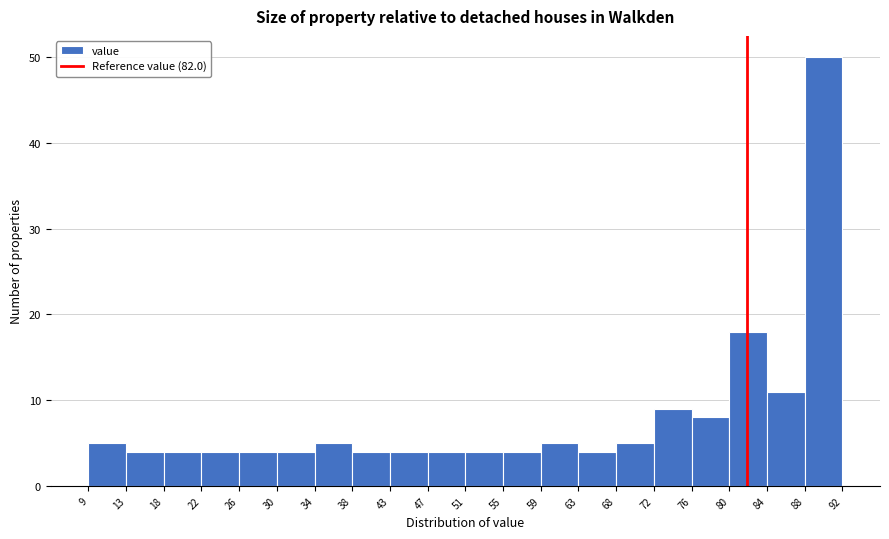

Reading left to right, transcribe this chart: for each bar, give the range it covers on the x-axis and its height. The values are not printed on the chart, so give them approximately, as read against the axis.

9 to 13: 5
13 to 18: 4
18 to 22: 4
22 to 26: 4
26 to 30: 4
30 to 34: 4
34 to 38: 5
38 to 43: 4
43 to 47: 4
47 to 51: 4
51 to 55: 4
55 to 59: 4
59 to 63: 5
63 to 68: 4
68 to 72: 5
72 to 76: 9
76 to 80: 8
80 to 84: 18
84 to 88: 11
88 to 92: 50